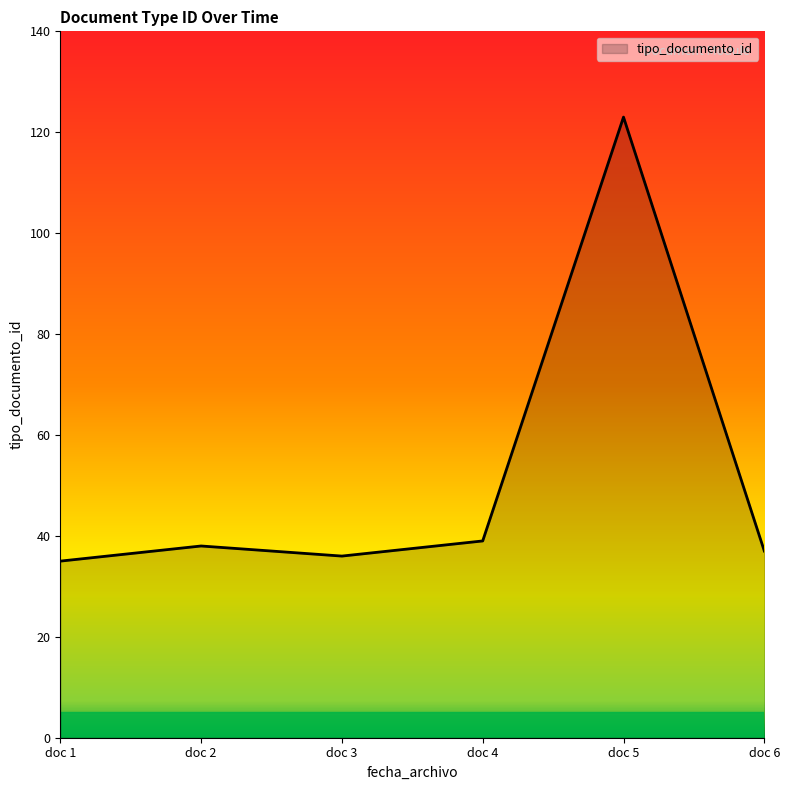

Where is the first local minimum?

doc 3